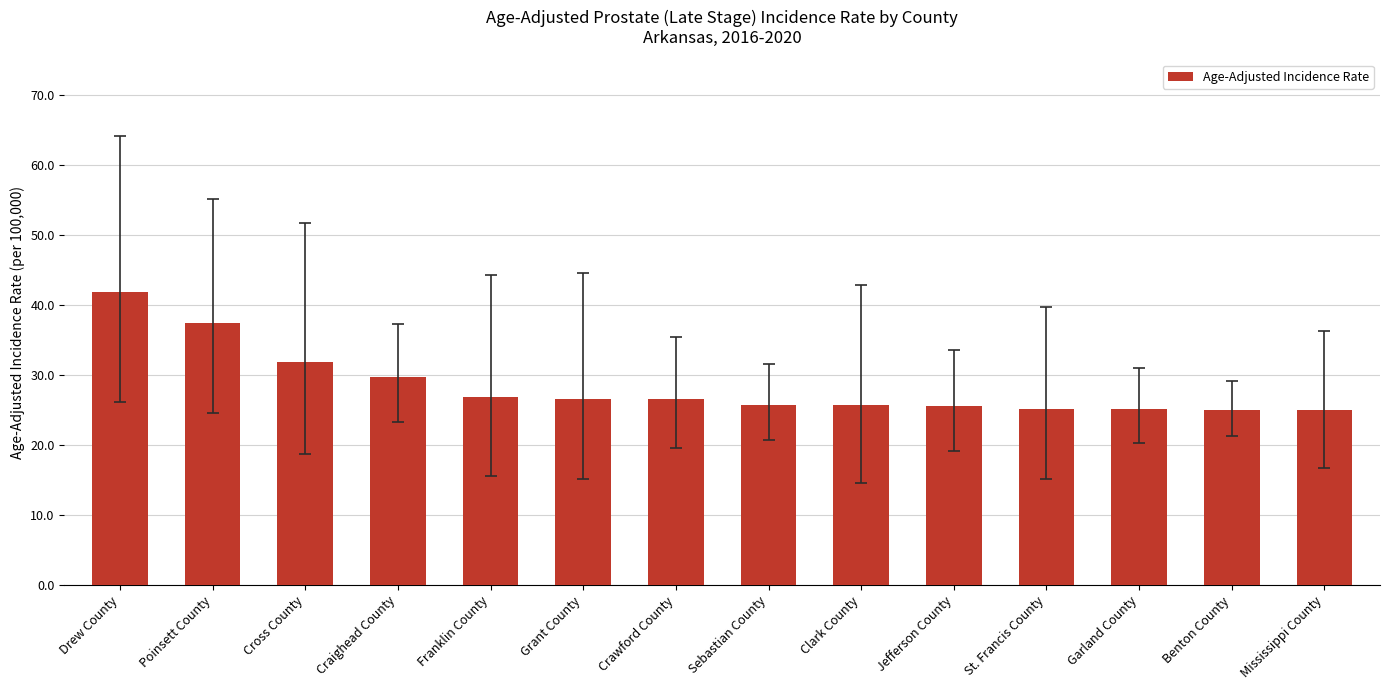

True or false: the data shows 43.8 at Cross County.

False